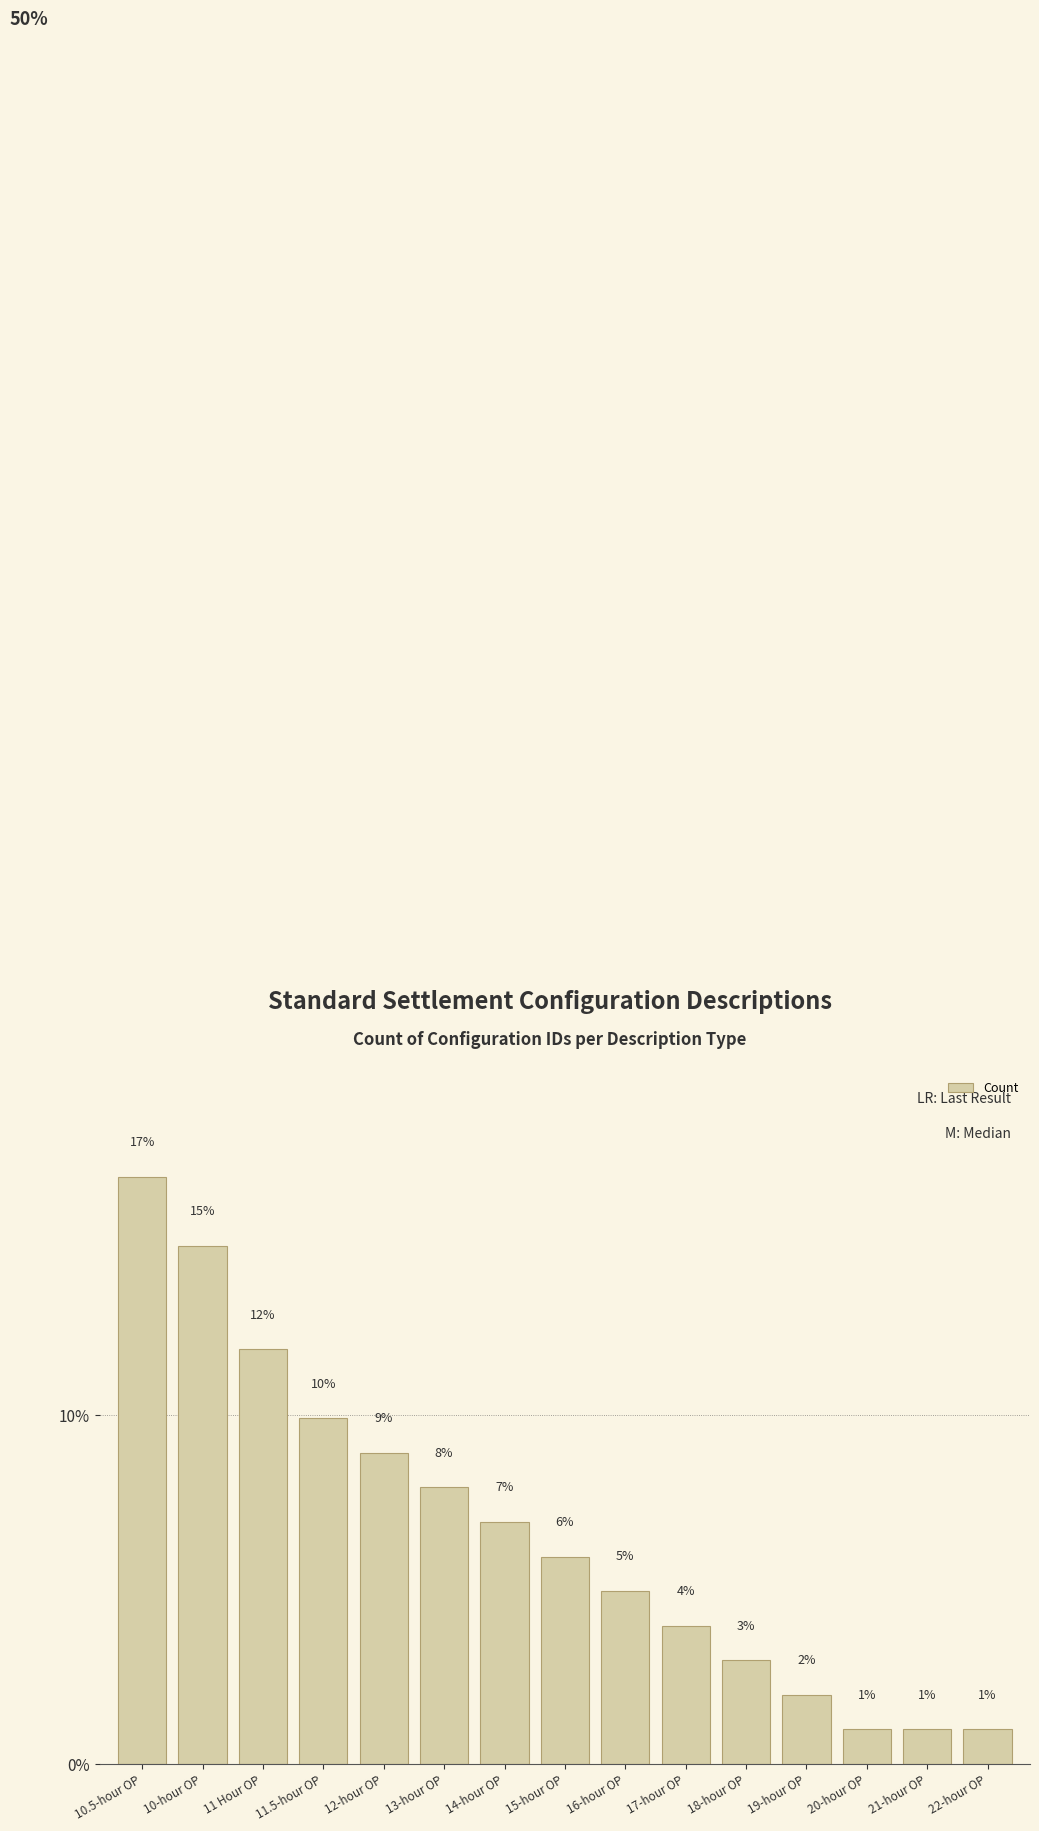

Does the chart contain stacked bars?

No